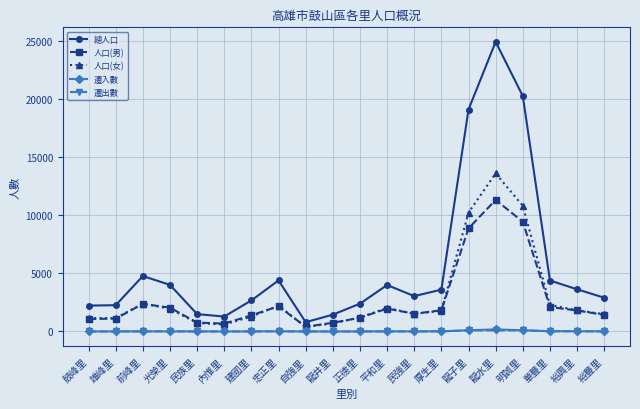

True or false: 總人口 and 人口(女) intersect in this chart.

False